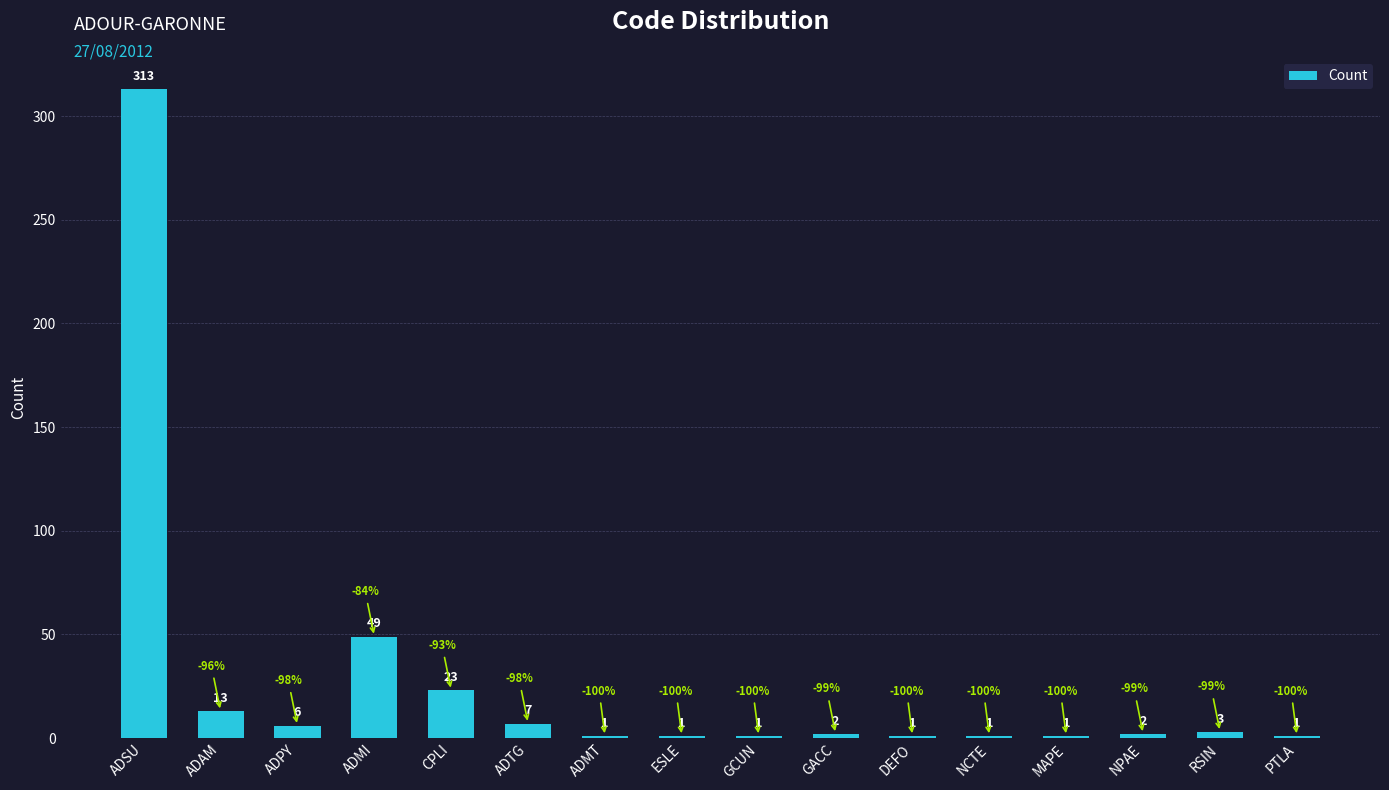

Which label corresponds to the largest value in the chart?

ADSU